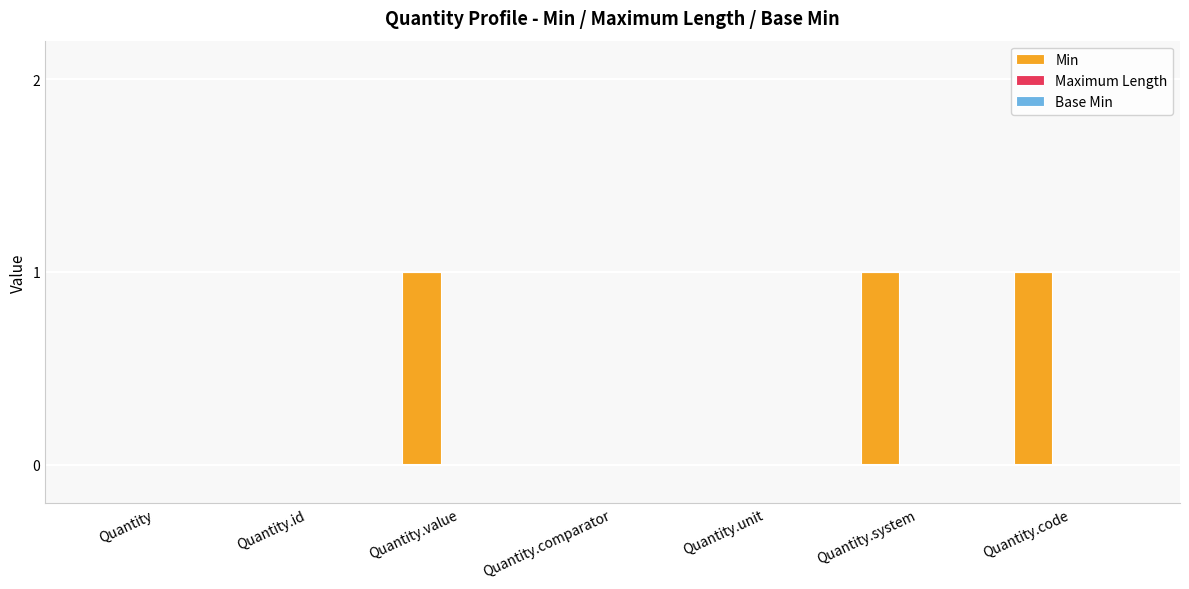

What is the change in value from Quantity.id to Quantity.code?

+1